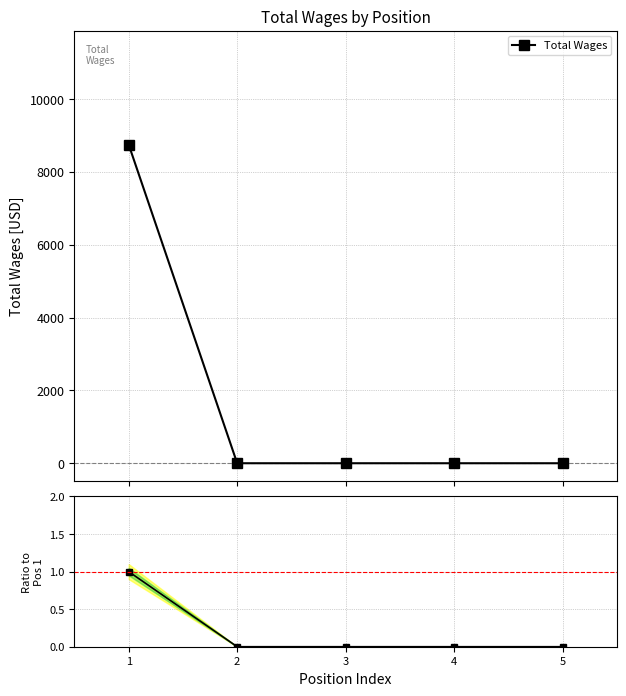

Reading right to left, transcribe all the data shown in this chart.

Total Wages: 0	0	0	0	8748
Ratio to Position 1: 0	0	0	0	1